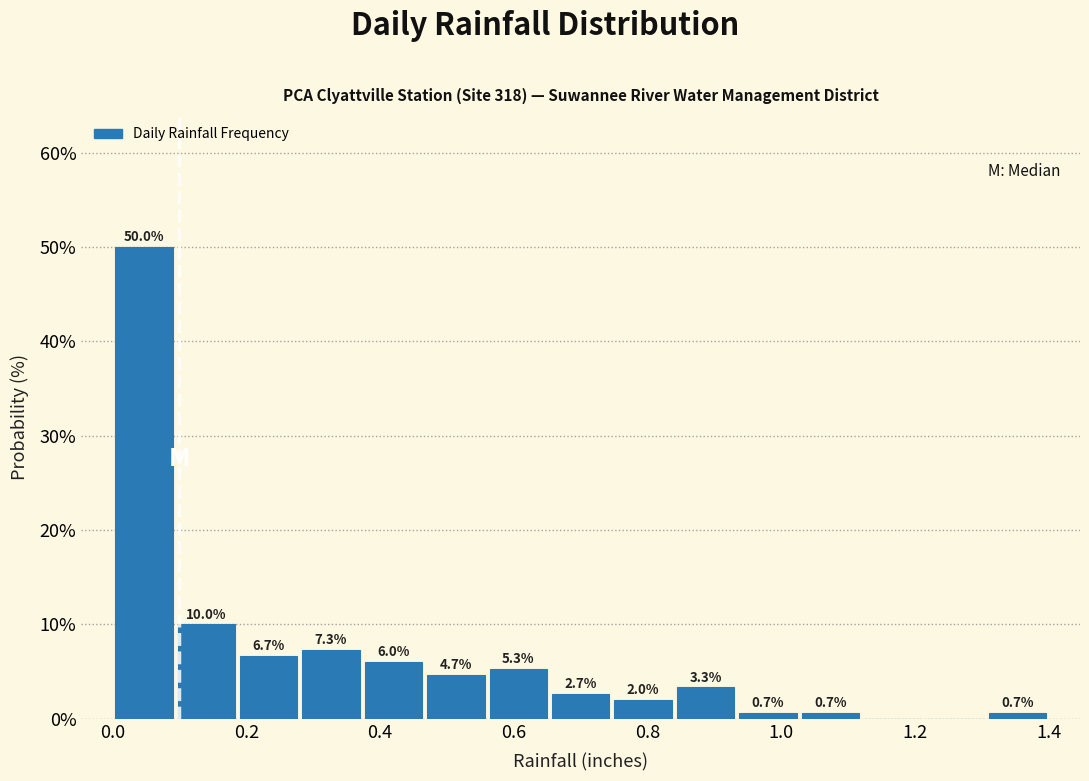

Over which range of the x-axis is the bar tallest?

0.00 to 0.10